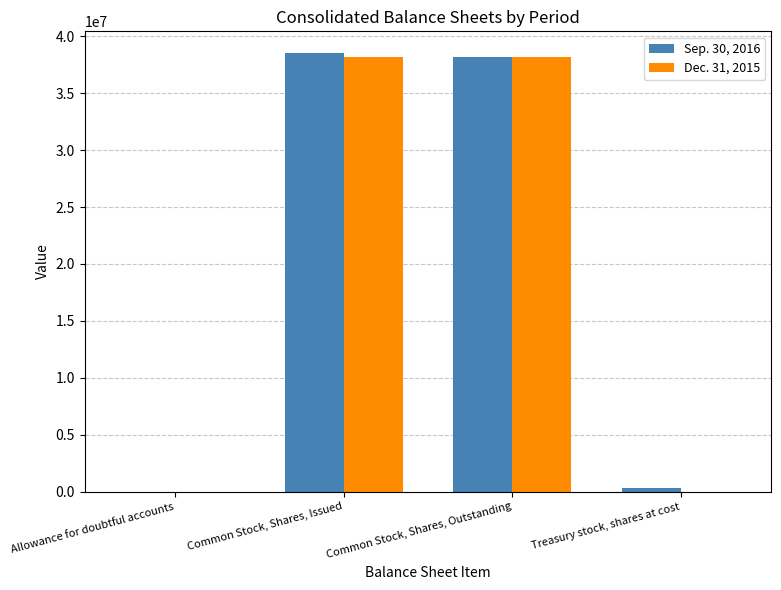

The value of Sep. 30, 2016 at Common Stock, Shares, Outstanding is 38174109. True or false?

True